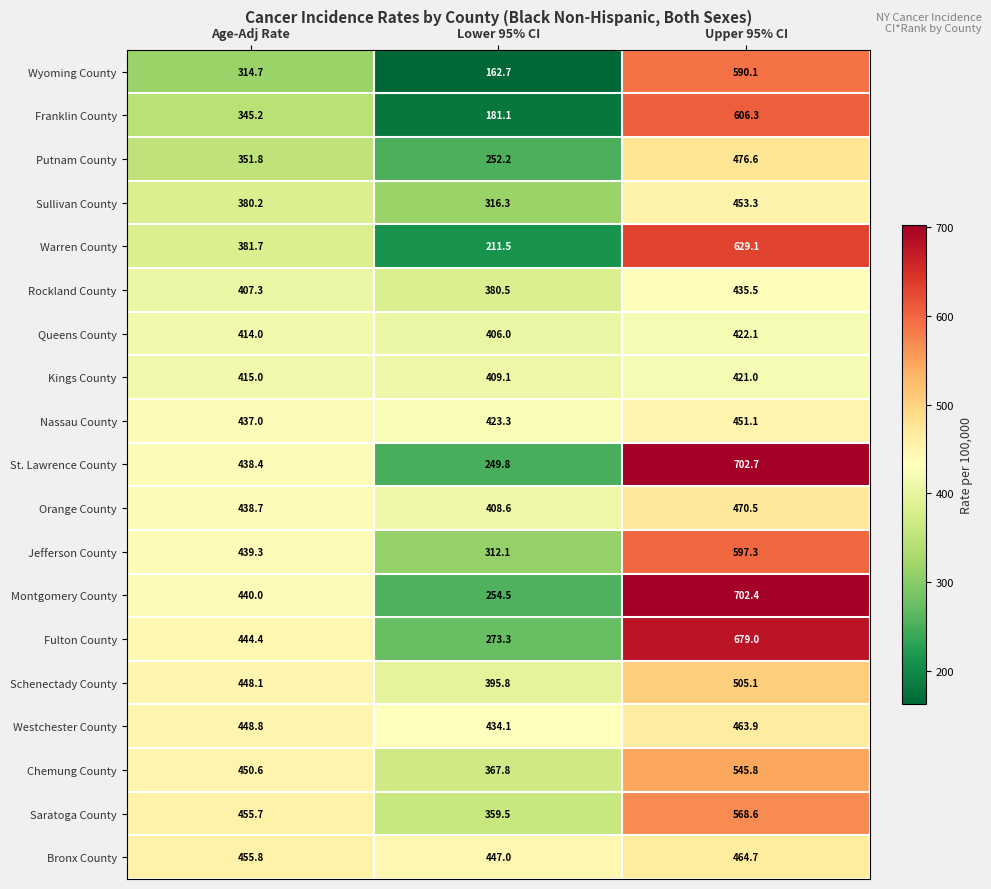

What is the spread (max minus min) of values at Upper 95% CI?

281.7